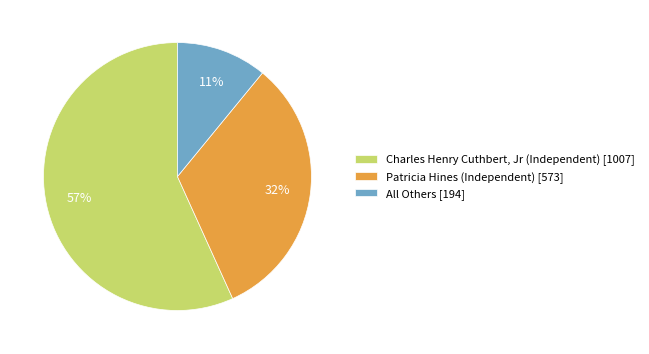

Does Patricia Hines (Independent) account for over 50% of the chart?

No